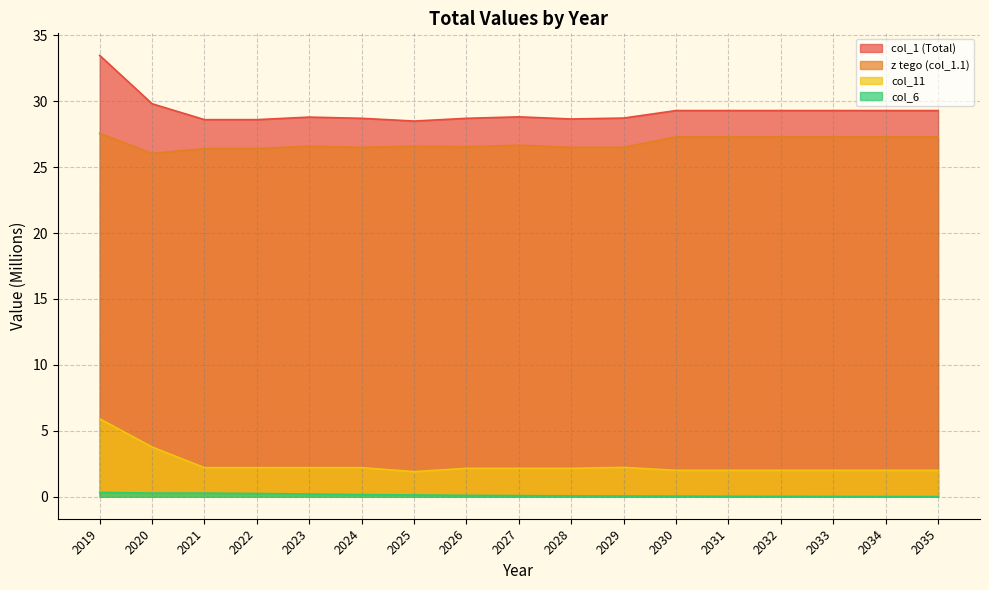

At which label is col_11 closest to 3?

2020